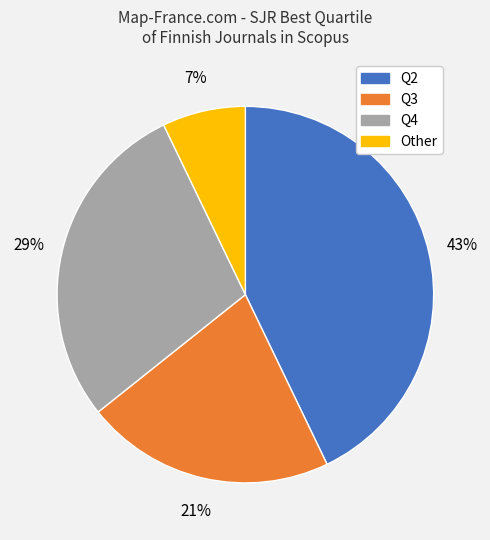

Combined, do Q3 and Other account for over 50%?

No